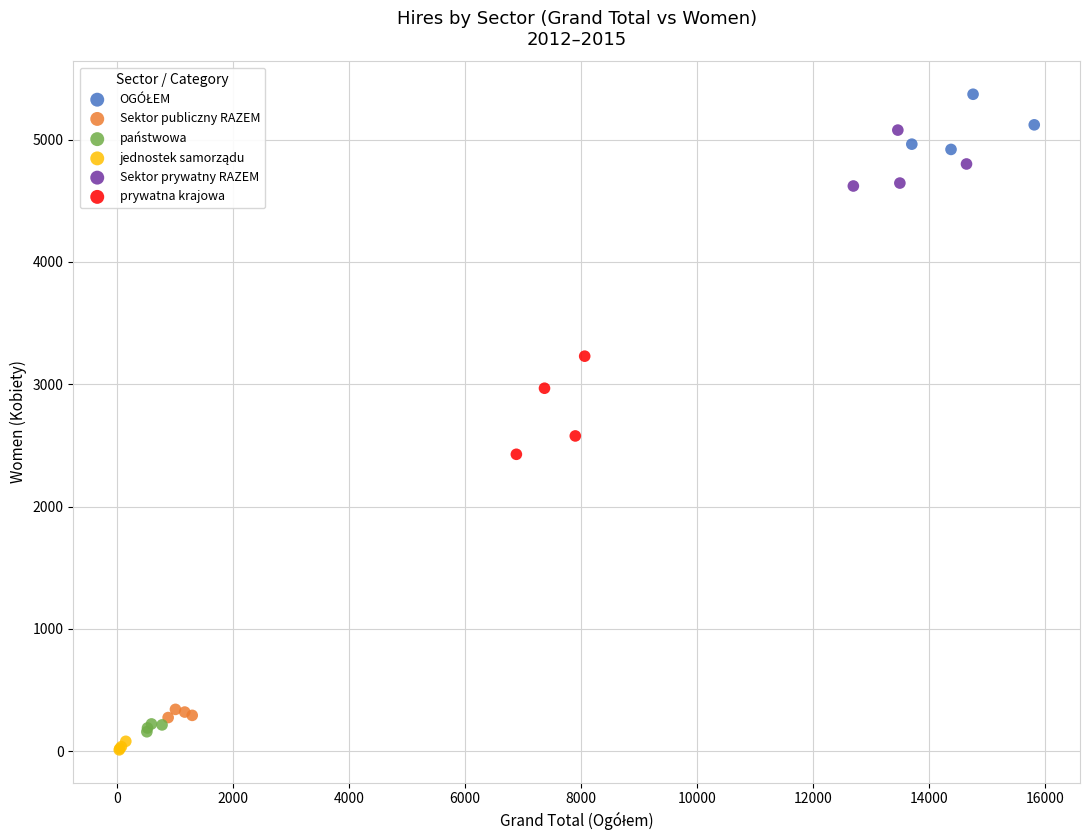

Which series has the largest Y range (max minus min)?

prywatna krajowa